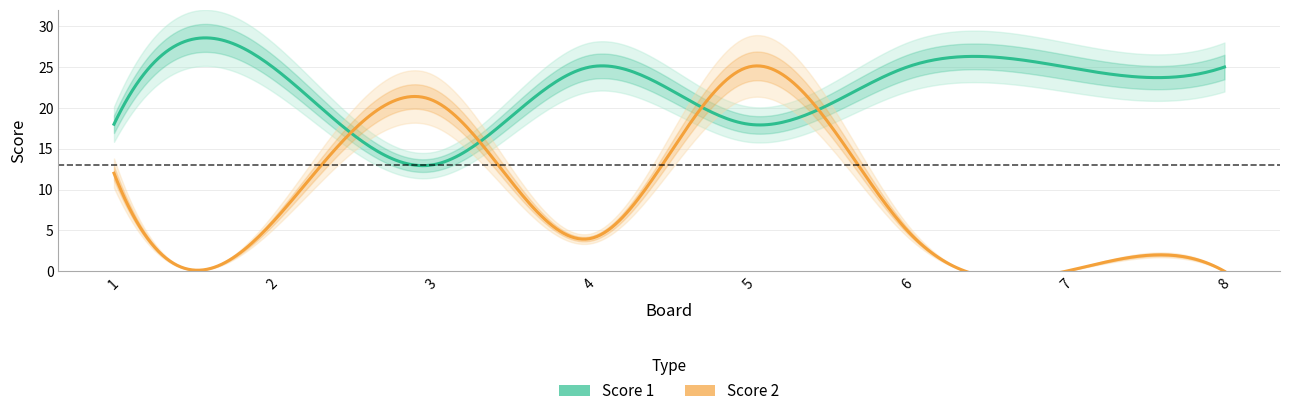

List the labels in order of Score 2 value, smallest first.

7, 8, 4, 6, 2, 1, 3, 5